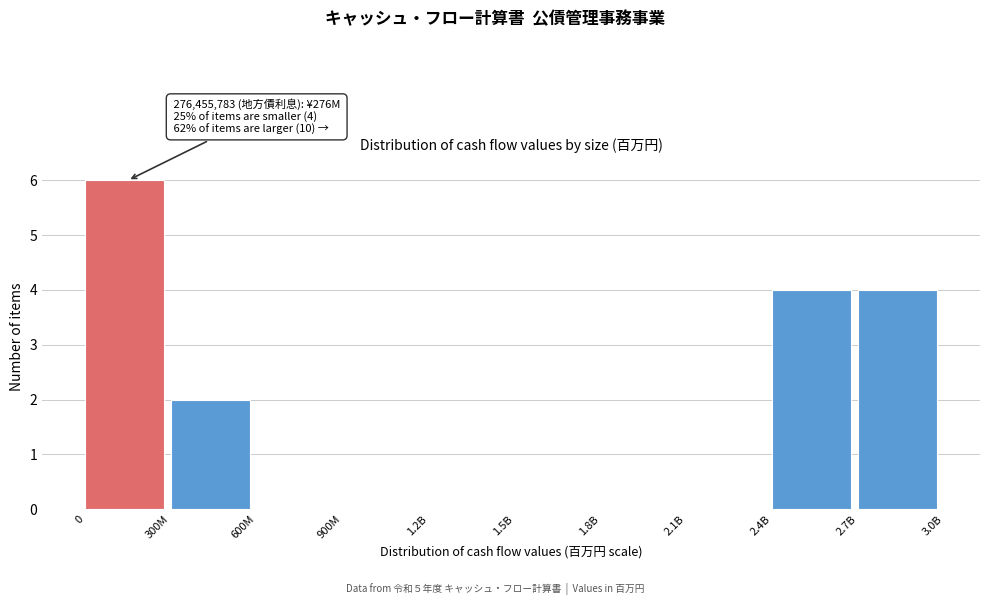

Reading right to left, extract all data points from this chart.

2.7B=4	2.4B=4	2.1B=0	1.8B=0	1.5B=0	1.2B=0	900M=0	600M=0	300M=2	0=6